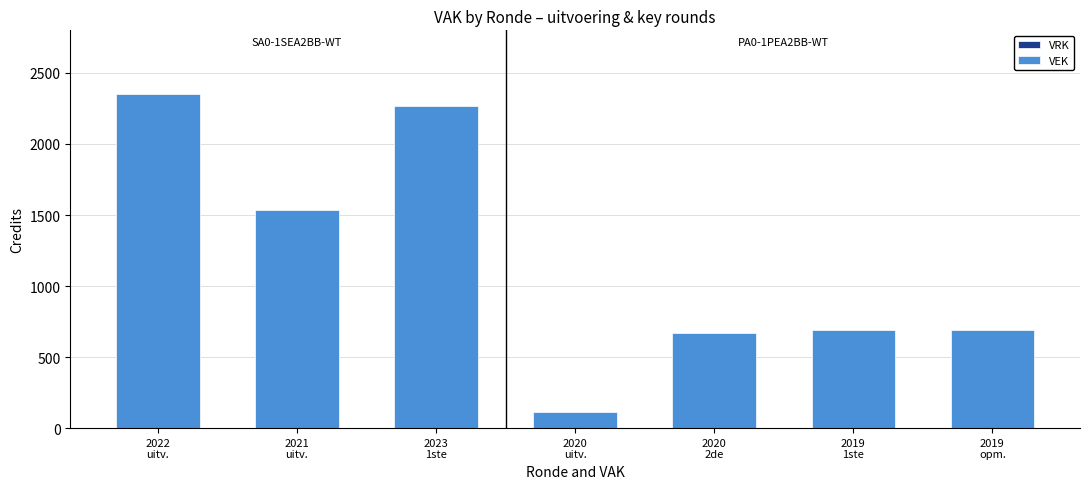

What is the difference between the maximum and minimum values?

2237